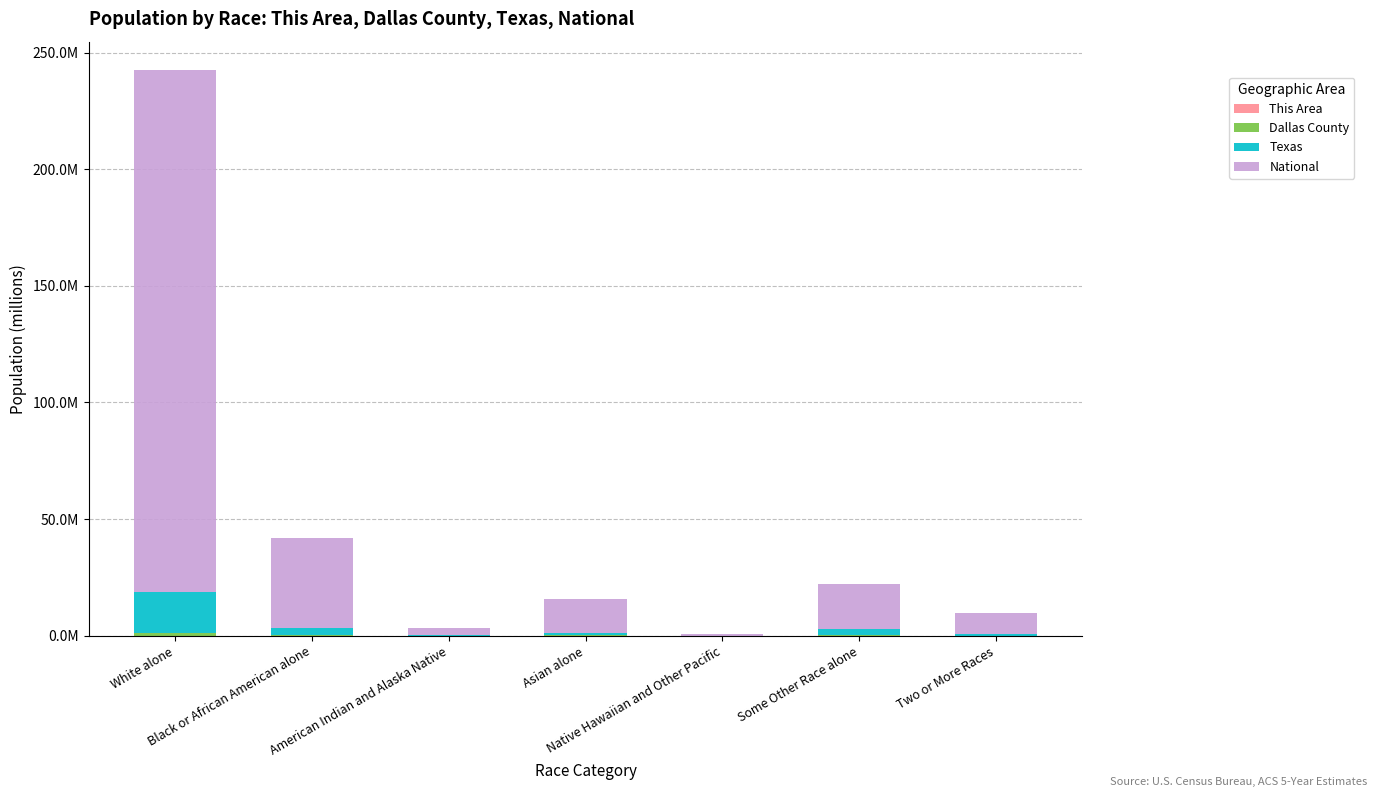

Are the bars grouped side by side (vs. stacked)?

No